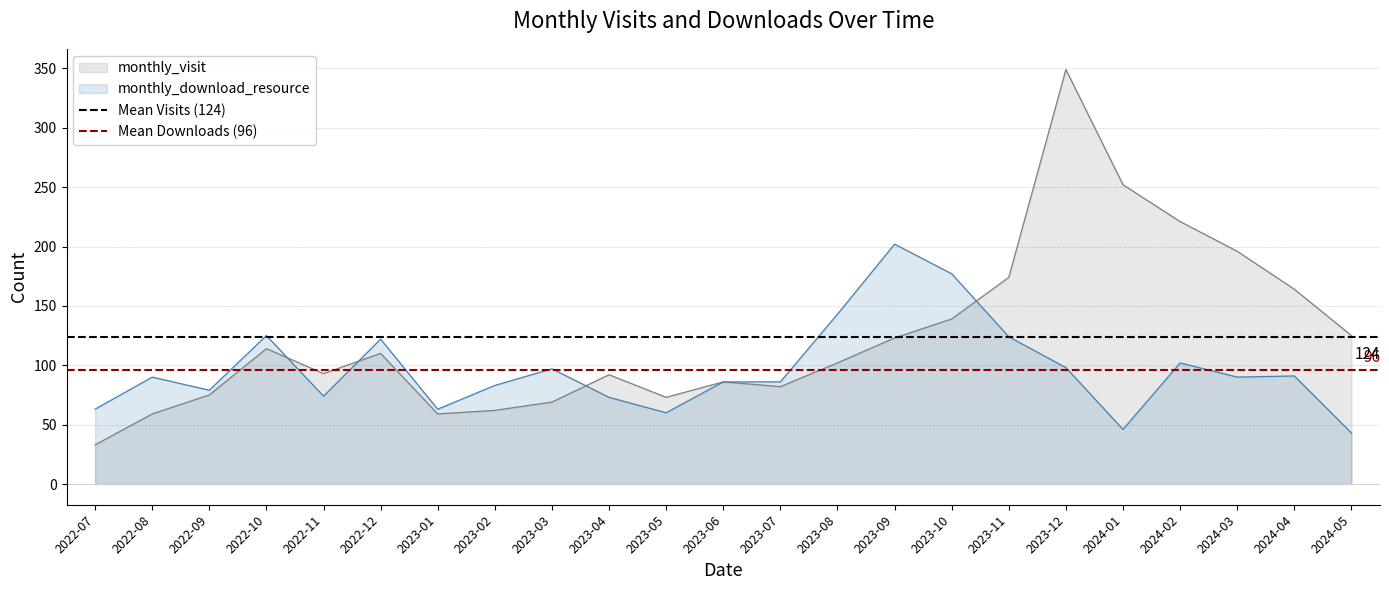

At which label is monthly_visit closest to 191?

2024-03